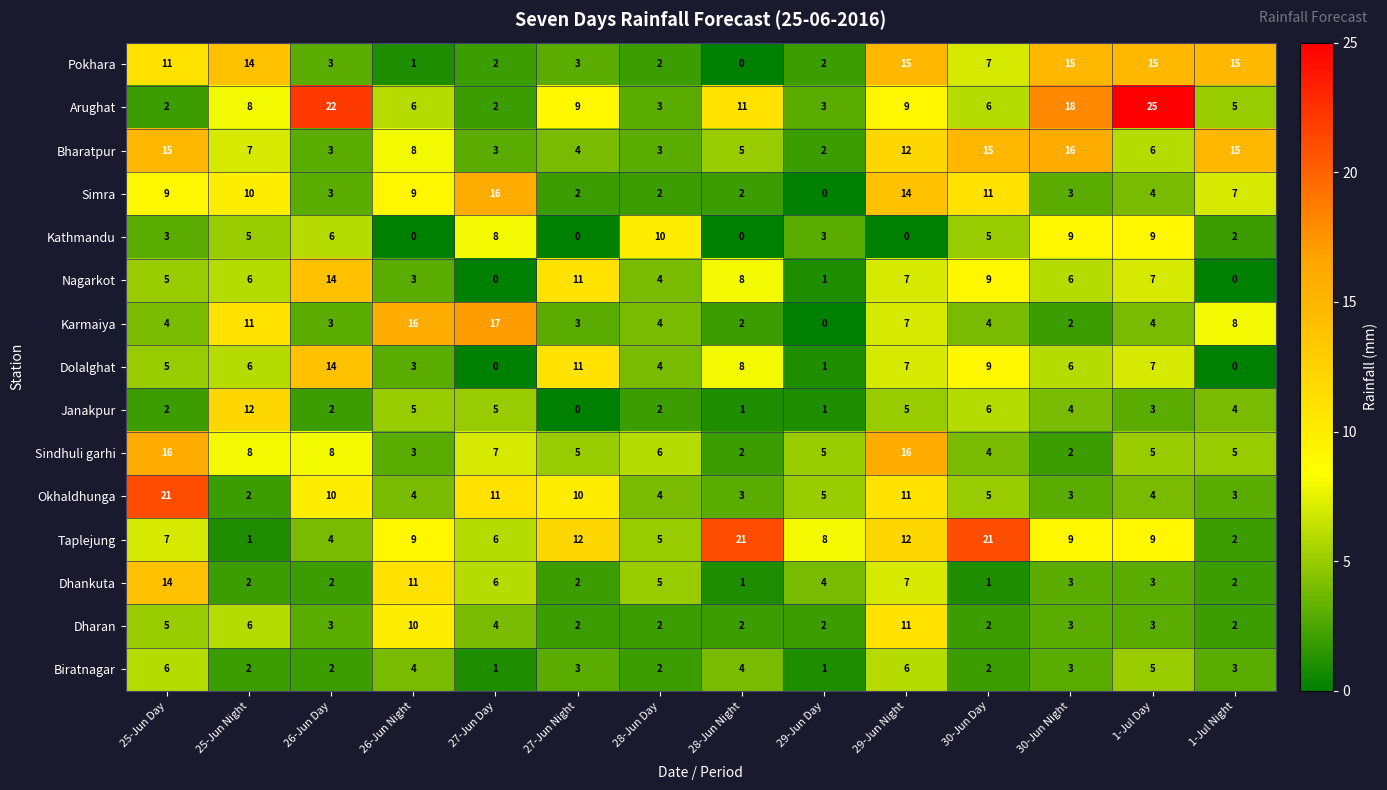

Which series has the largest total across all categories?

Arughat